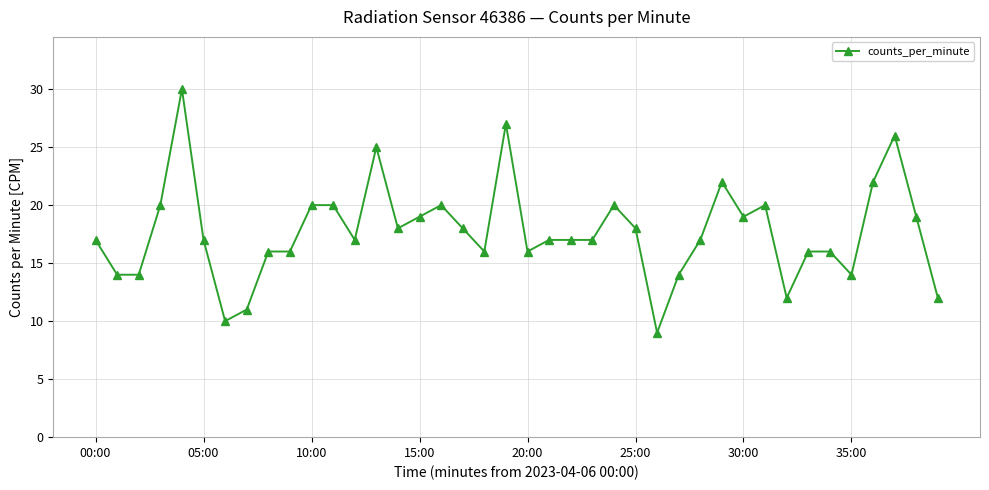

How many lines are shown in the chart?

1